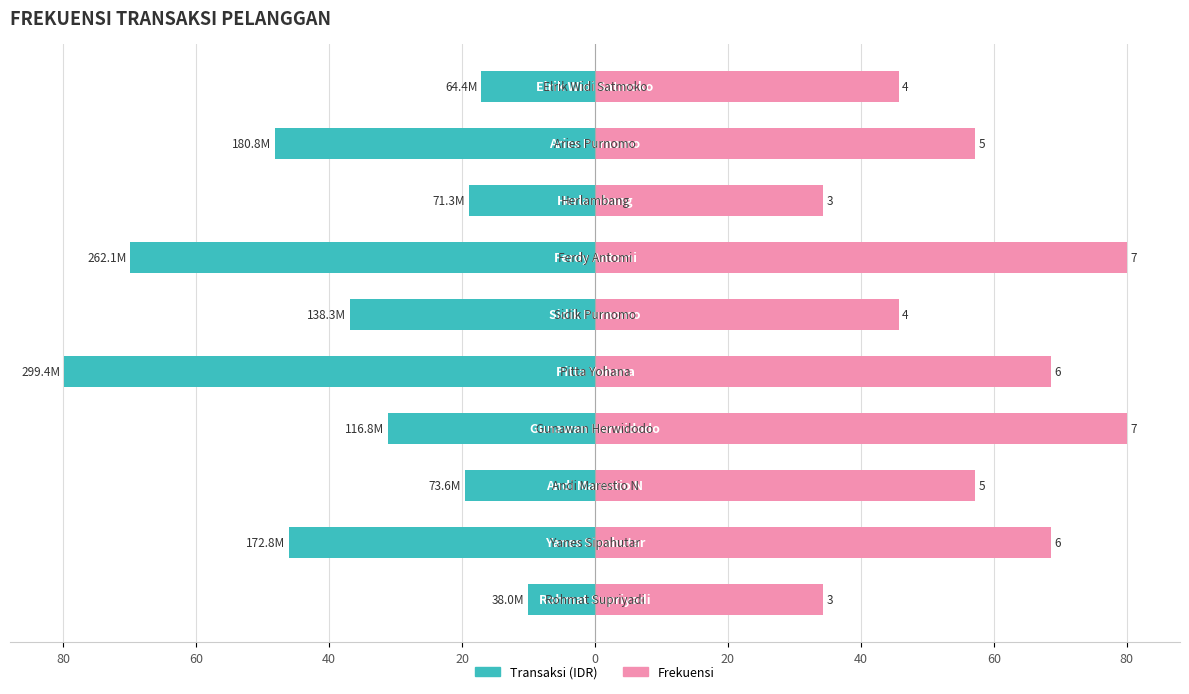

Are the bars horizontal?

Yes